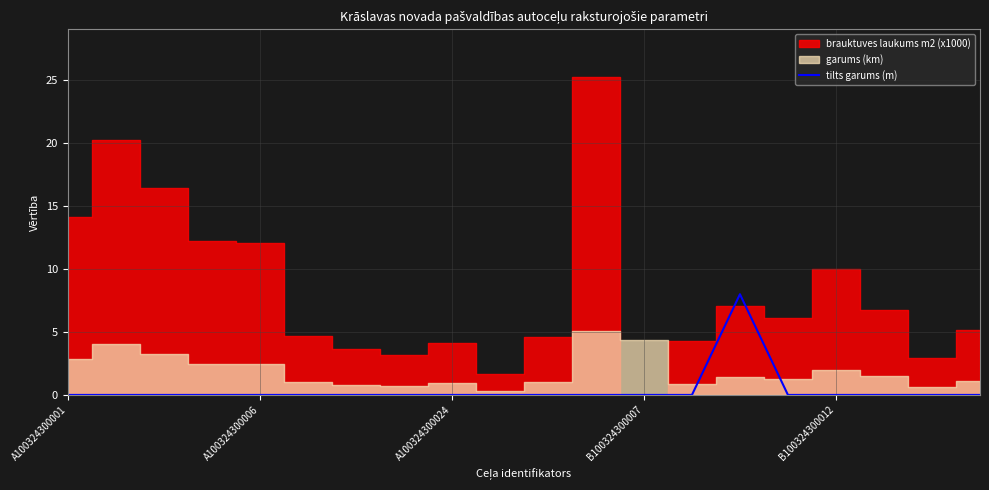

True or false: tilts garums (m) has a value of 0 at A100324300024.

True